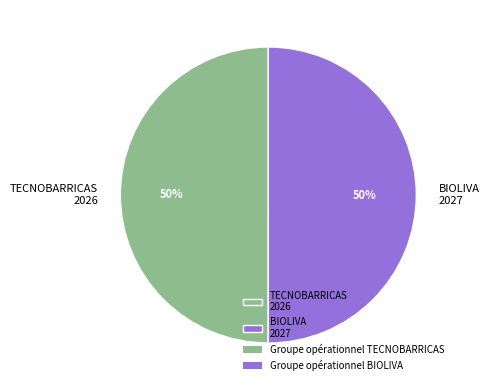

The TECNOBARRICAS 2026 slice represents 50% of the pie. True or false?

True